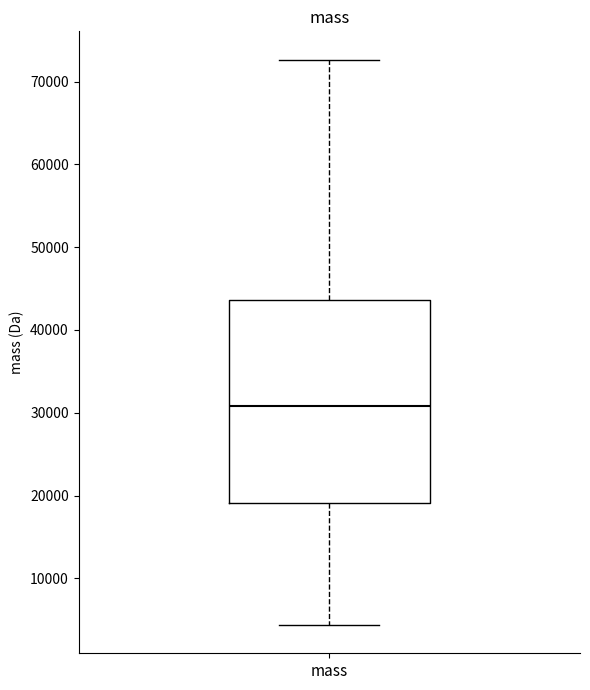

Read this box plot against the y-axis: the position of the median line, the range covered by the box, and the ends of both whiskers. The values are not printed on the chart, so give them approximately, as read against the axis.

median 31000, box 19000 to 44000, whiskers 4000 to 73000